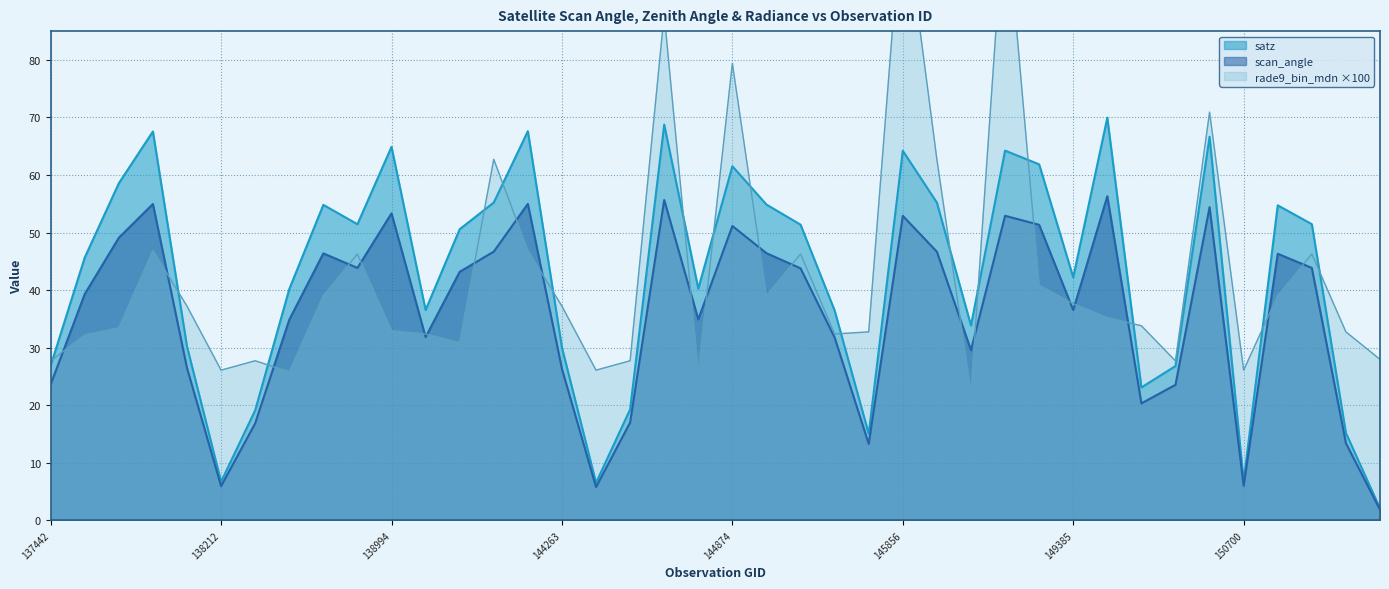

Which has a higher value, 138010 or 149958?

138010